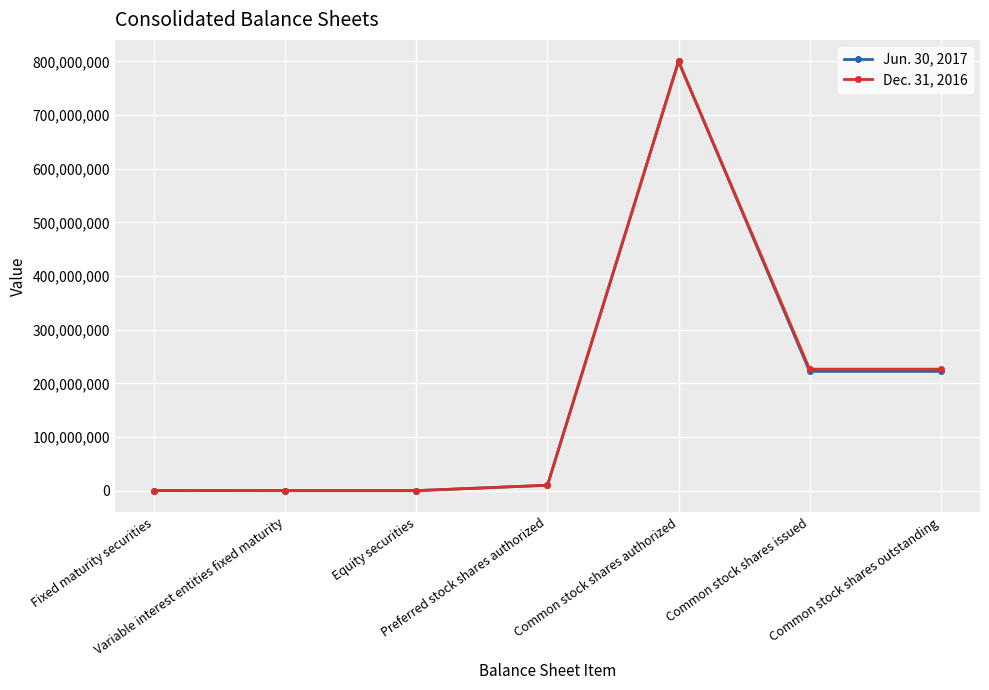

What is the difference between the maximum and minimum values in the Jun. 30, 2017 series?

800000000